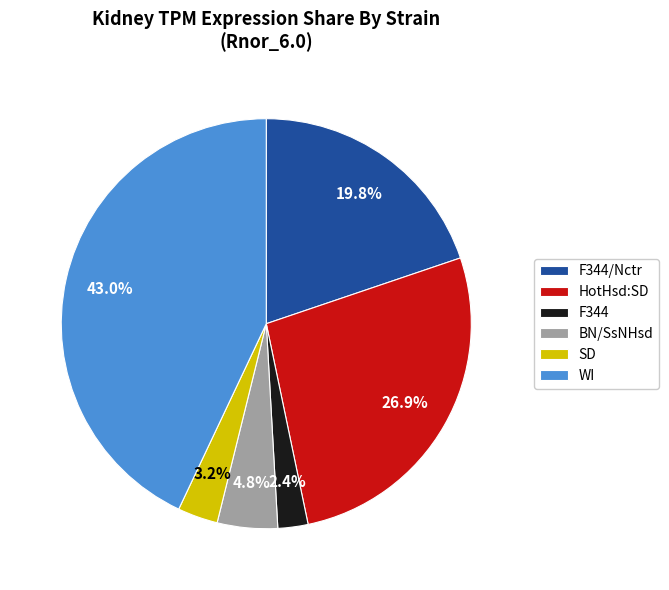

What is the total percentage of HotHsd:SD and BN/SsNHsd?

31.7%